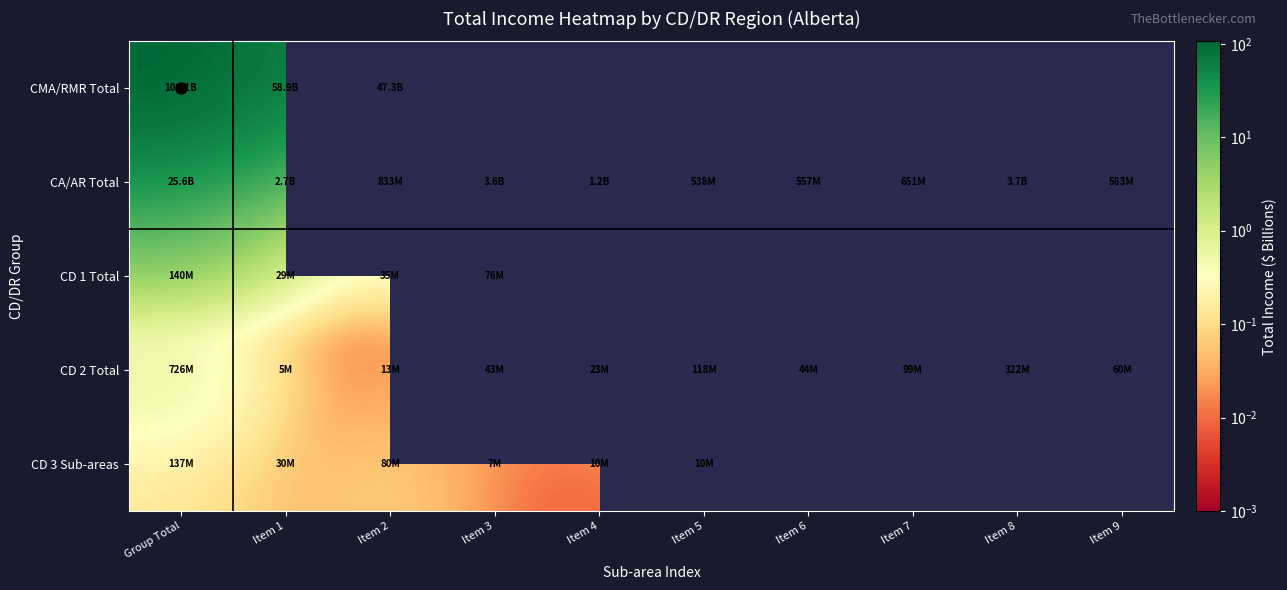

Which has a higher value, Item 1 or Item 9?

Item 1